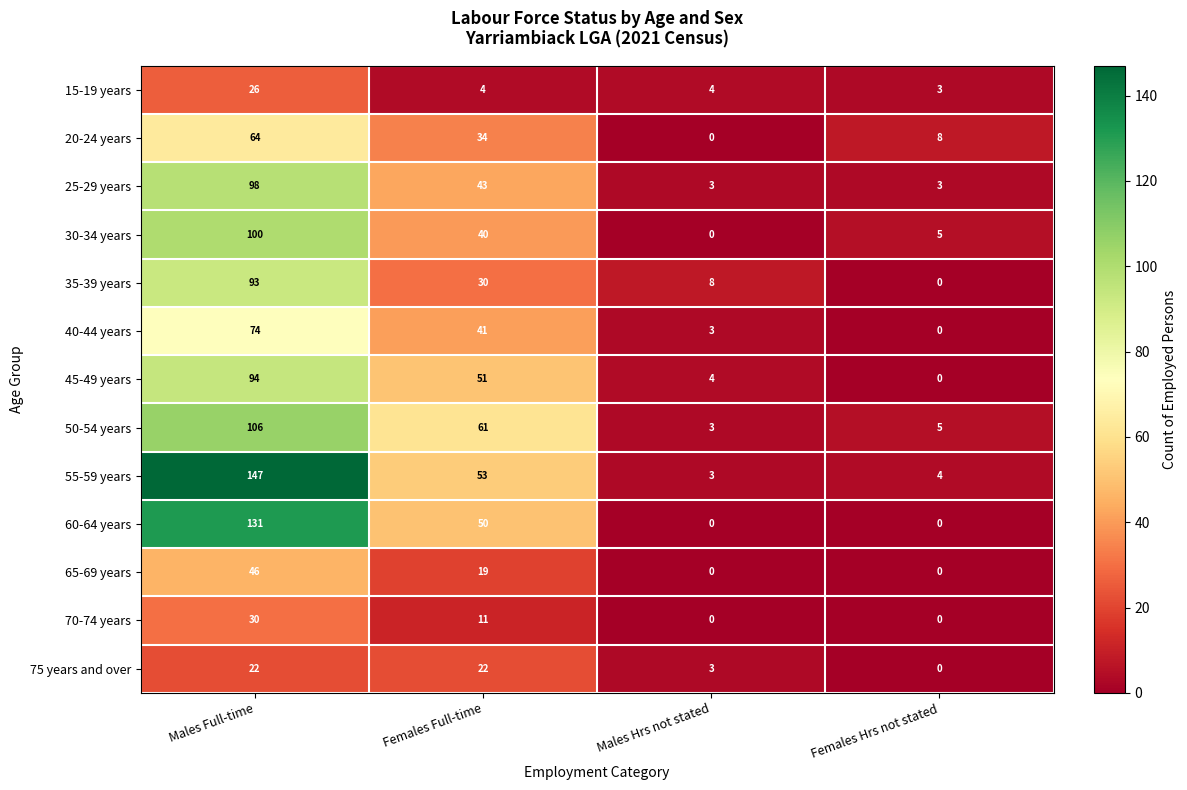

The value of 50-54 years at Males Full-time is 106. True or false?

True